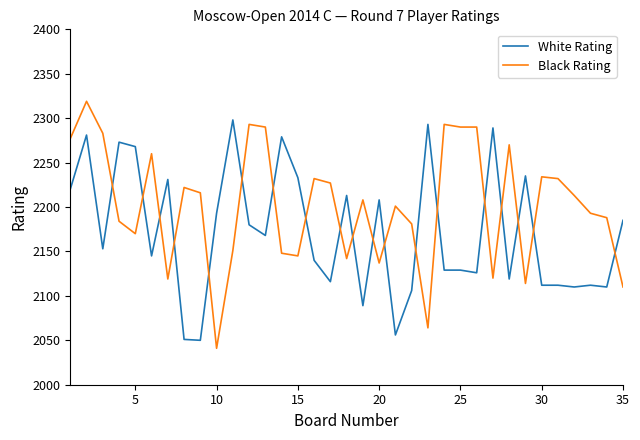

How many intersections are there between Black Rating and White Rating?

19